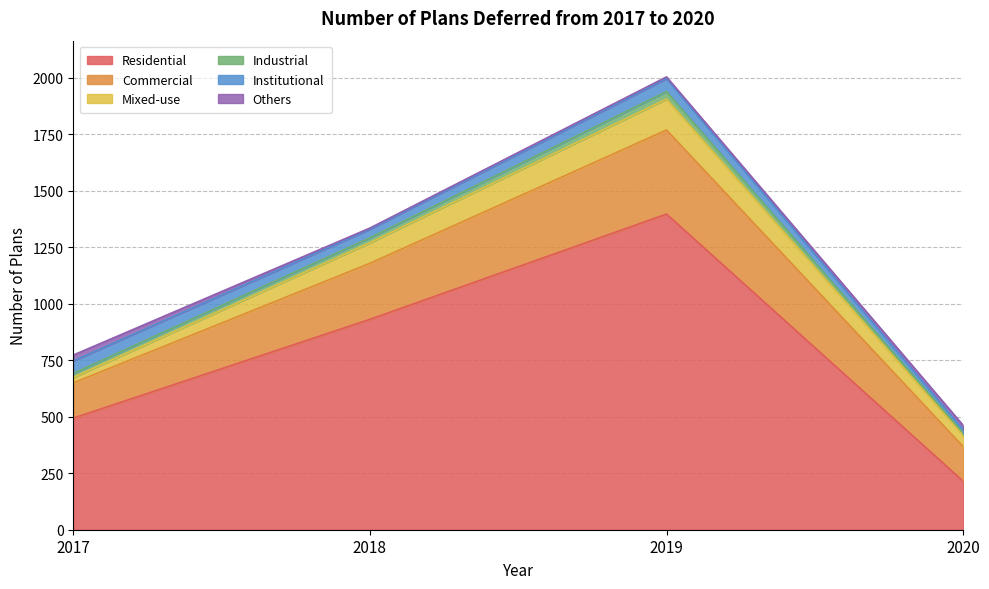

At which category is the sum across all series the highest?

2019